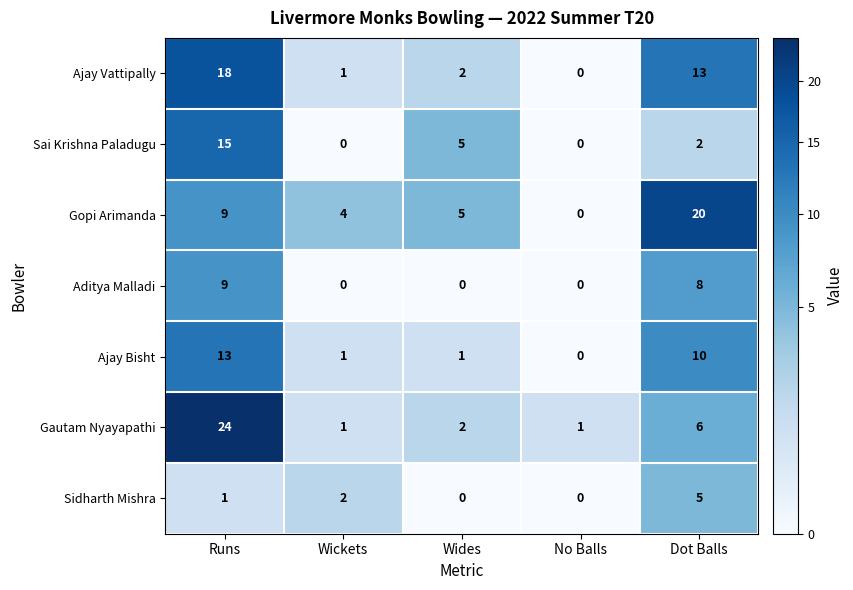

What is the difference between the highest and lowest values at Runs?

23